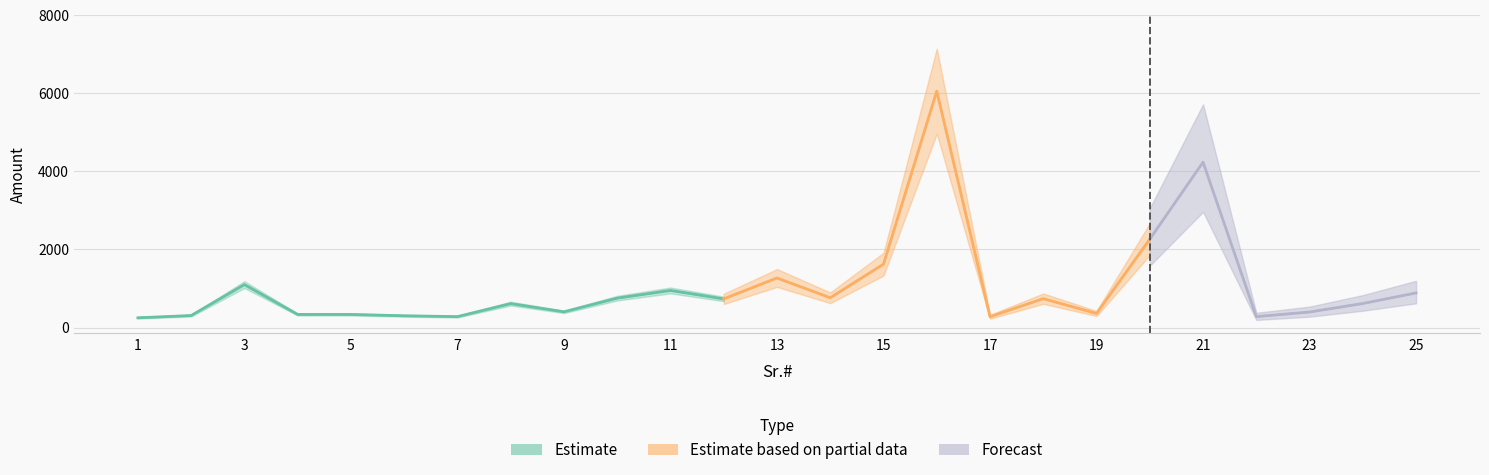

Is it true that the value at 17 is 278?

True